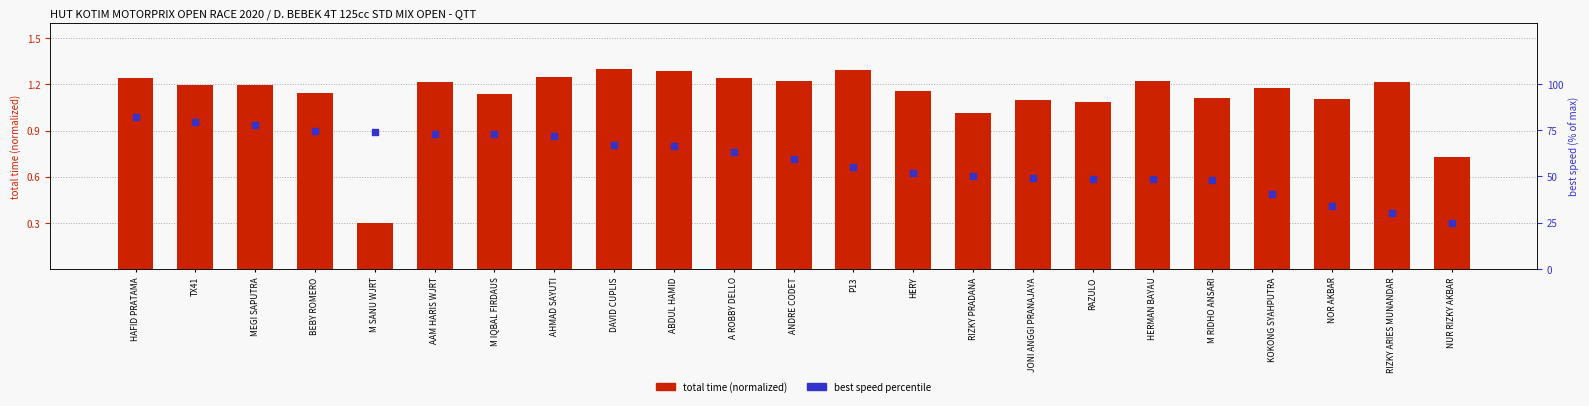

Which series contains the lowest Y value?

total time (normalized)